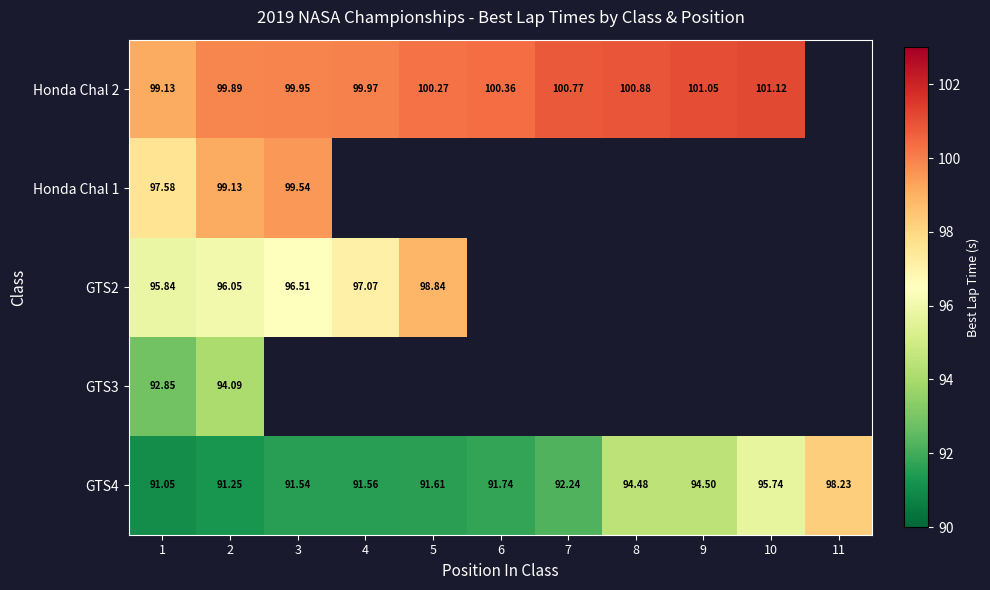

Is it true that Honda Chal 2 equals 41.8 at 10?

False